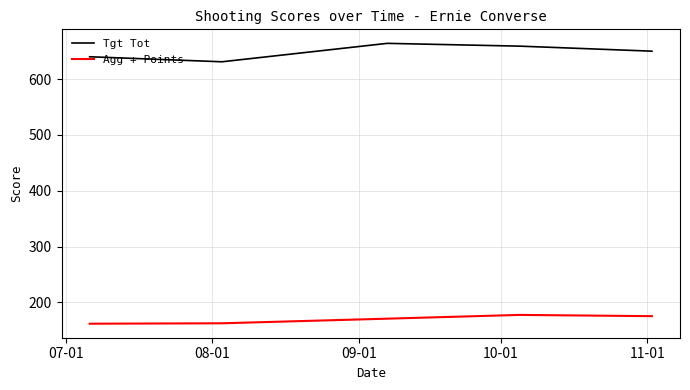

What is the difference between the maximum and minimum values in the Tgt Tot series?

33.0